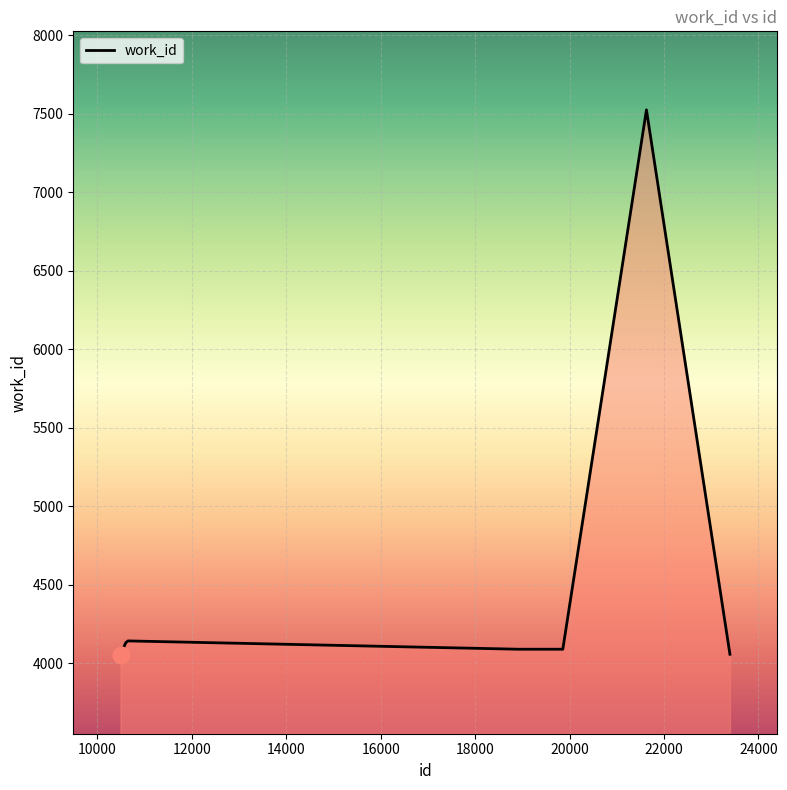

What is the greatest value displayed?

7524